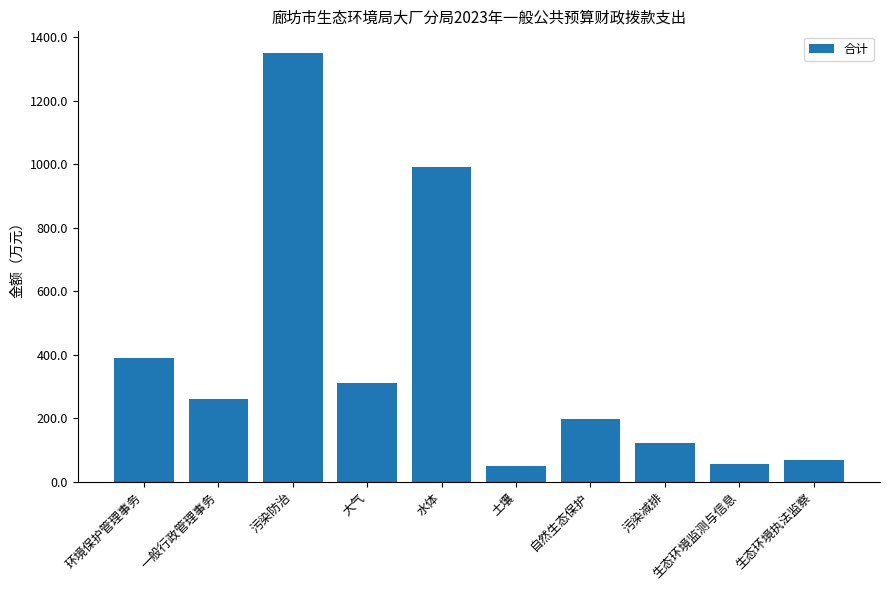

What is the value of the 2nd bar from the left?

260.7